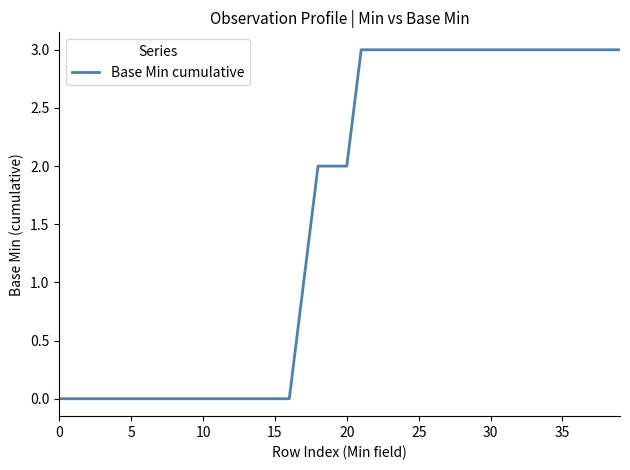

What is the maximum value shown in the chart?

3